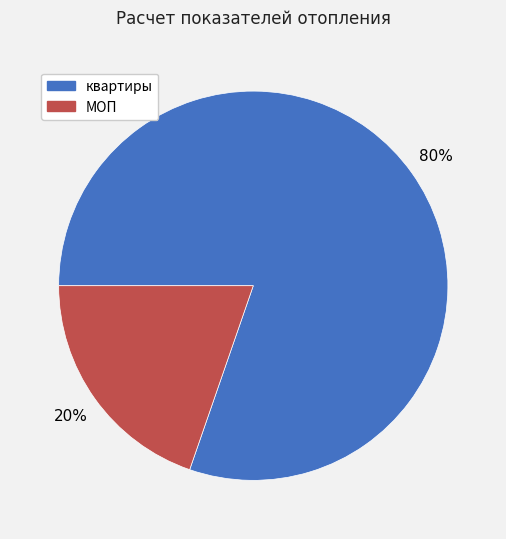

Between квартиры and МОП, which is larger?

квартиры